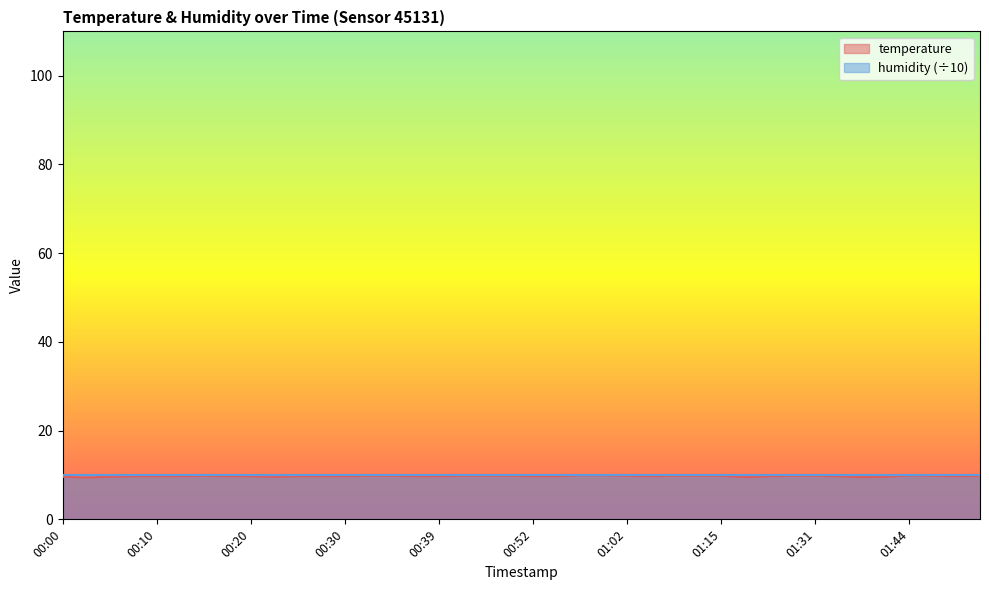

Approximately how many times larger is the value at 01:31 compared to 01:33?

1.0